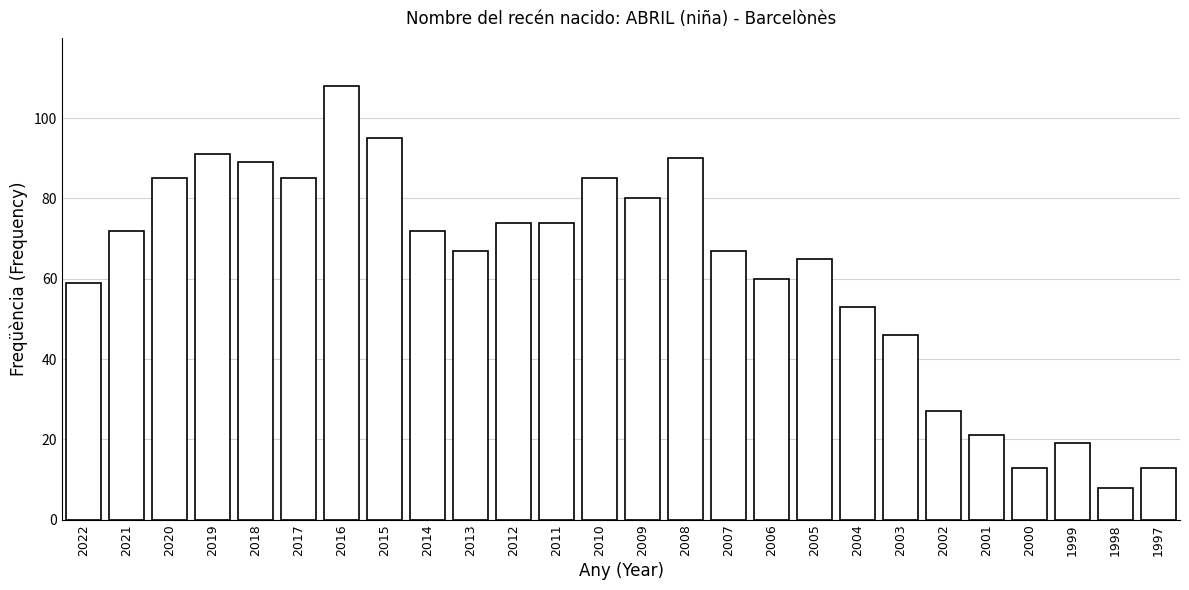

Reading left to right, extract all data points from this chart.

2022=59	2021=72	2020=85	2019=91	2018=89	2017=85	2016=108	2015=95	2014=72	2013=67	2012=74	2011=74	2010=85	2009=80	2008=90	2007=67	2006=60	2005=65	2004=53	2003=46	2002=27	2001=21	2000=13	1999=19	1998=8	1997=13